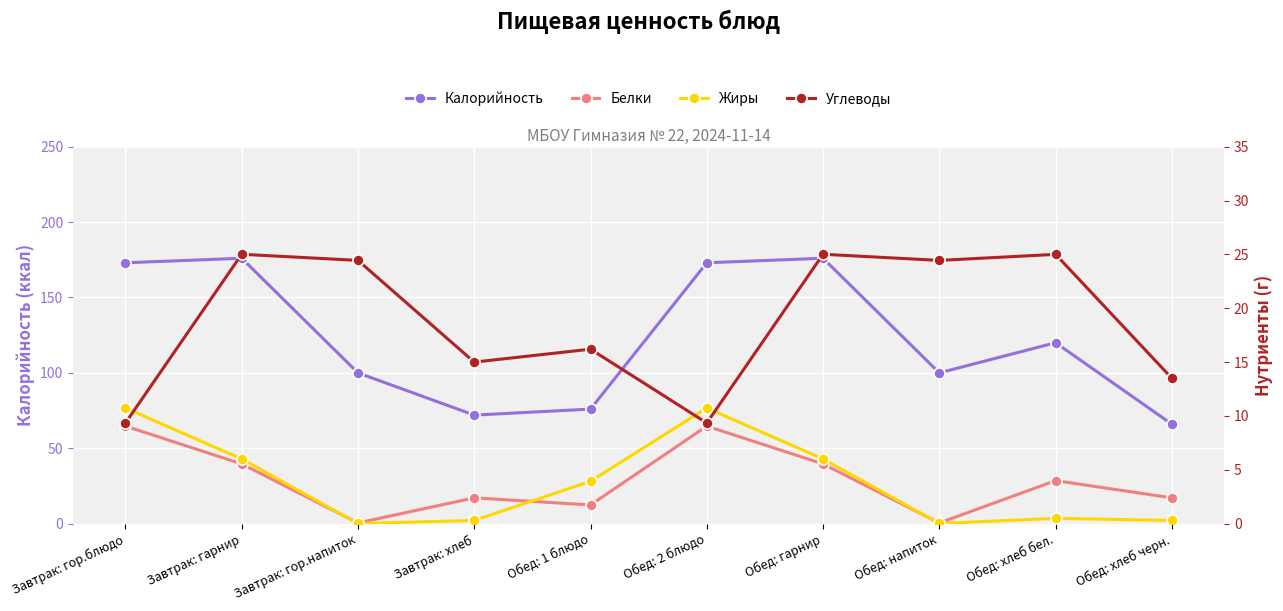

What are all the series names shown in the legend?

Калорийность, Белки, Жиры, Углеводы